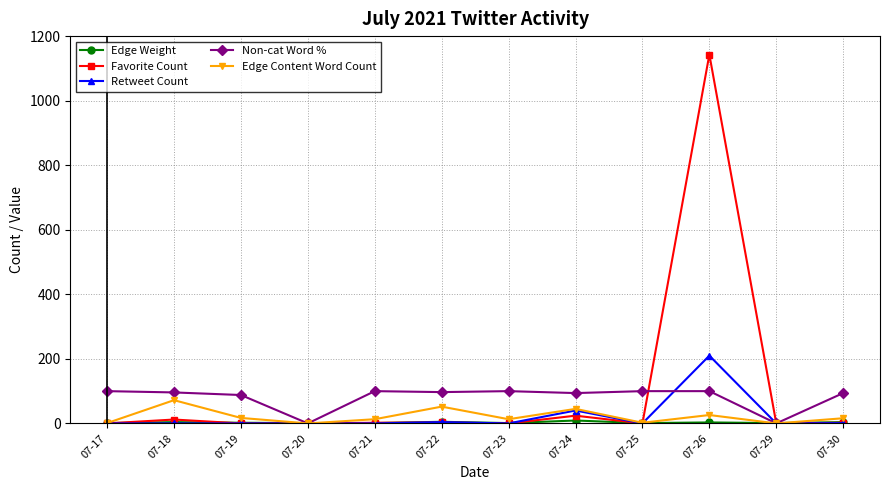

At which category is the sum across all series the highest?

07-26